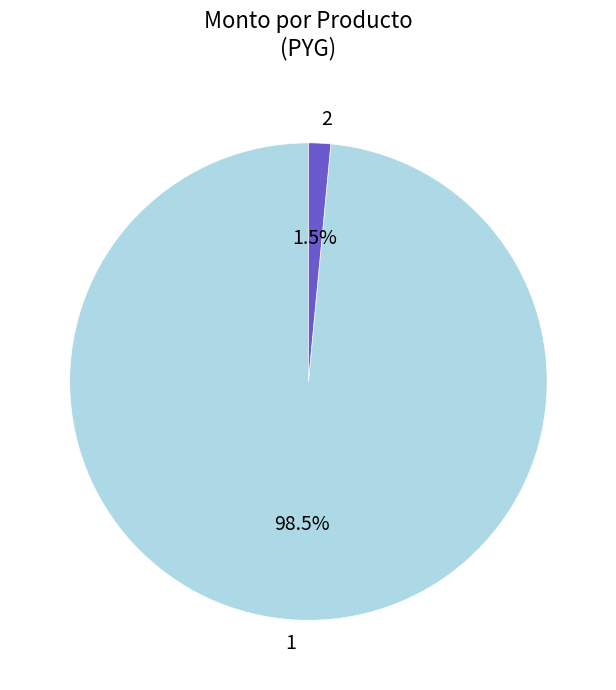

Which slice represents more than half of the pie?

1